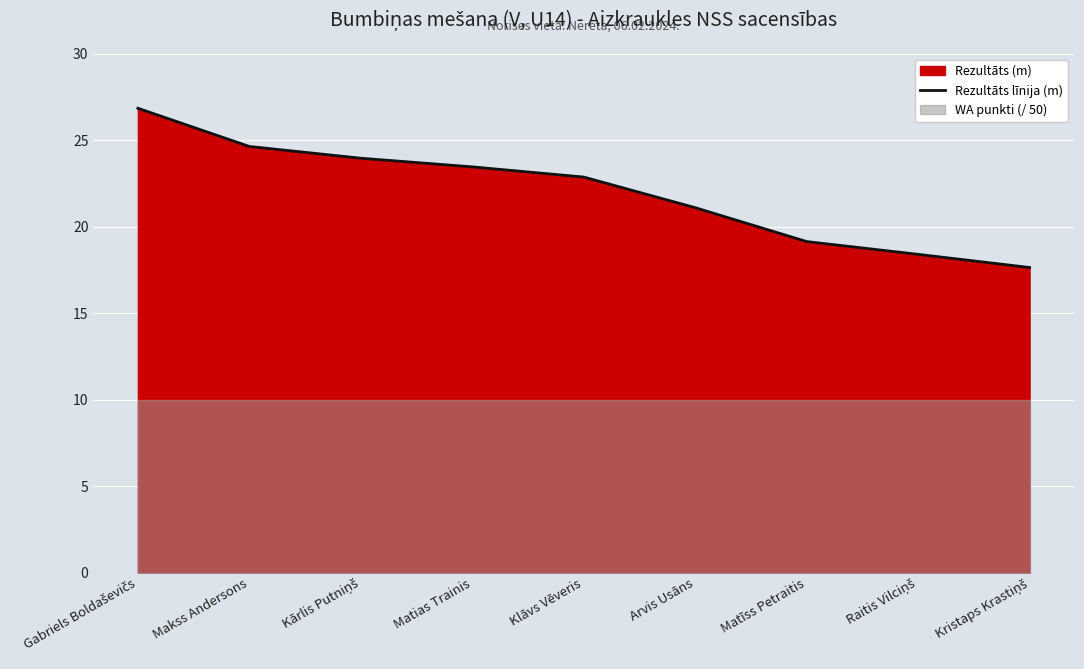

Reading right to left, what are all the values shown in this chart?

17.6	18.4	19.1	21.1	22.9	23.5	24.0	24.6	26.9